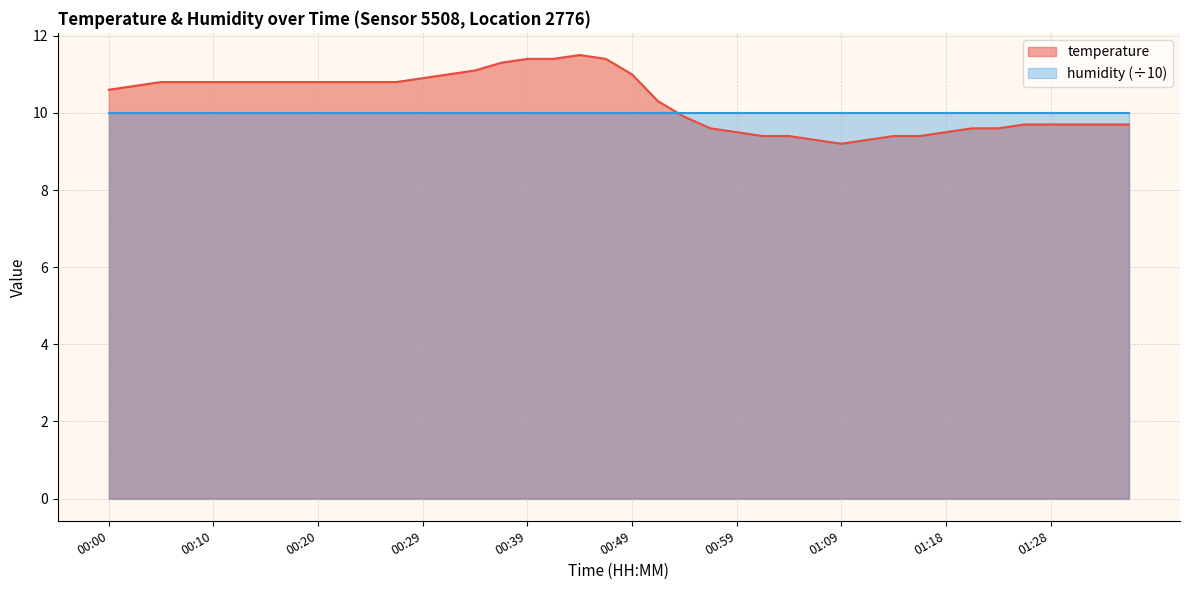

Rank the categories by value from lowest to highest.

01:09, 01:06, 01:11, 01:01, 01:04, 01:14, 01:16, 00:59, 01:18, 00:56, 01:21, 01:23, 01:26, 01:28, 01:31, 01:33, 01:36, 00:54, 00:52, 00:00, 00:02, 00:05, 00:07, 00:10, 00:12, 00:15, 00:17, 00:20, 00:22, 00:25, 00:27, 00:29, 00:32, 00:49, 00:34, 00:37, 00:39, 00:42, 00:47, 00:44